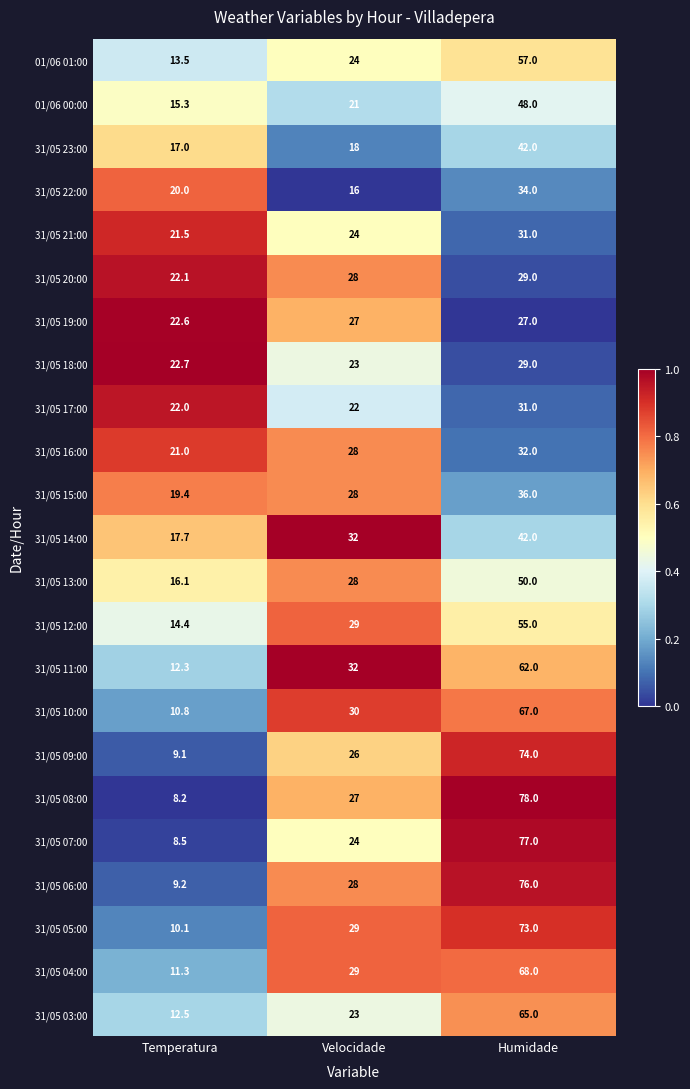

What is the maximum value for 31/05 18:00?

29.0